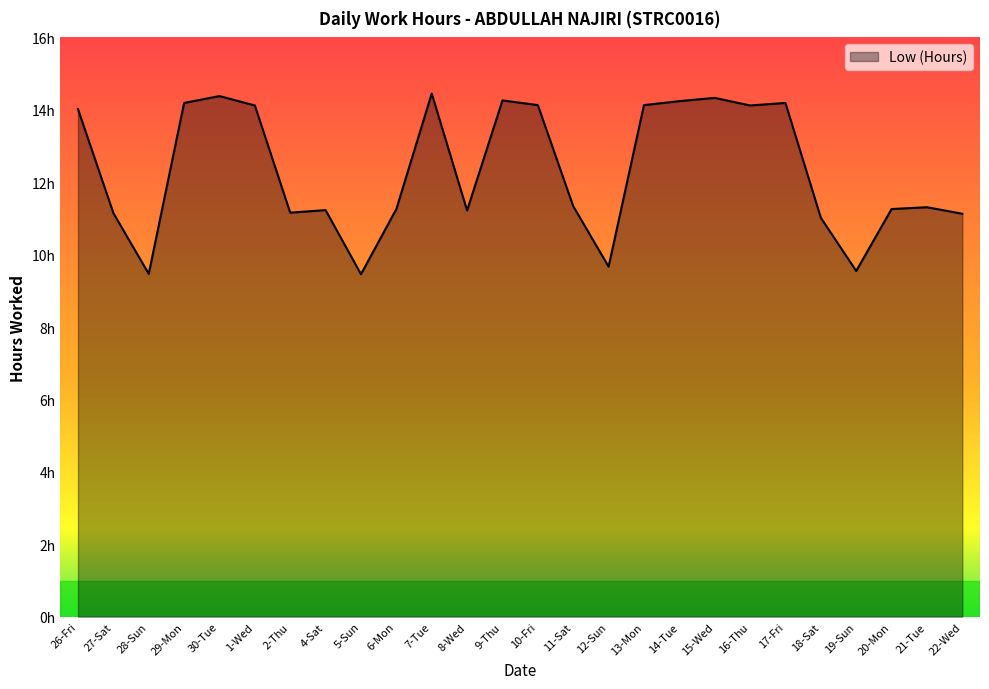

How many interior local valleys (lower than both neighbors) does the data have?

7